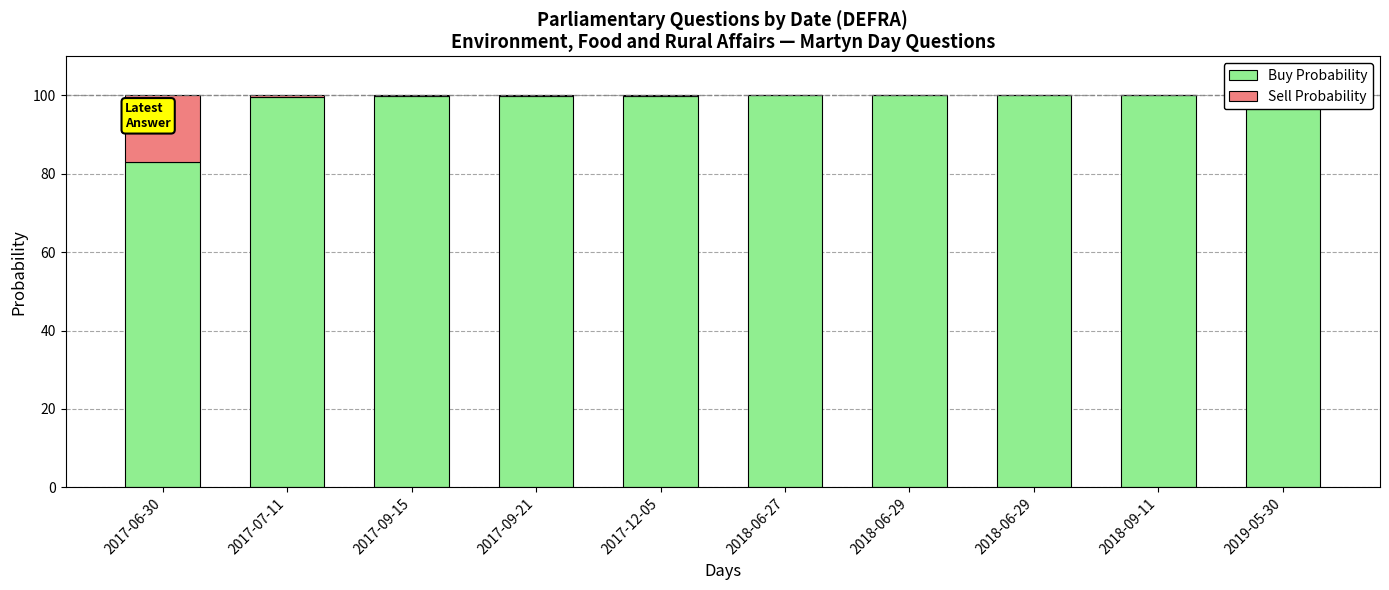

Reading right to left, transcribe all the data shown in this chart.

Buy Probability: 100.0	100.0	100.0	100.0	100.0	100.0	99.9	99.9	99.5	82.9
Sell Probability: 0.0	0.0	0.0	0.0	0.0	0.0	0.1	0.1	0.5	17.1